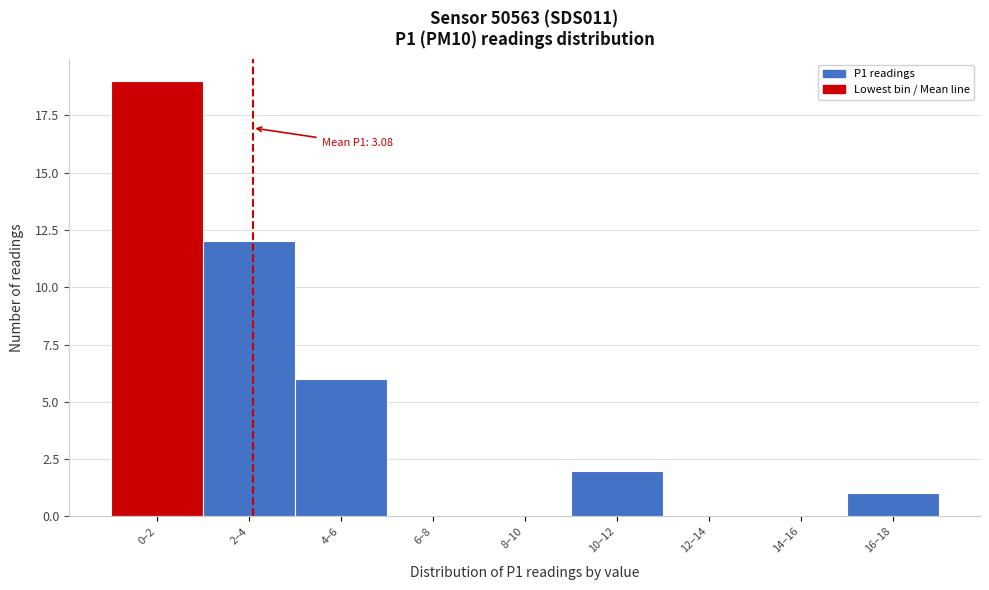

Reading left to right, list all the values displayed in this chart.

0–2=19	2–4=12	4–6=6	6–8=0	8–10=0	10–12=2	12–14=0	14–16=0	16–18=1